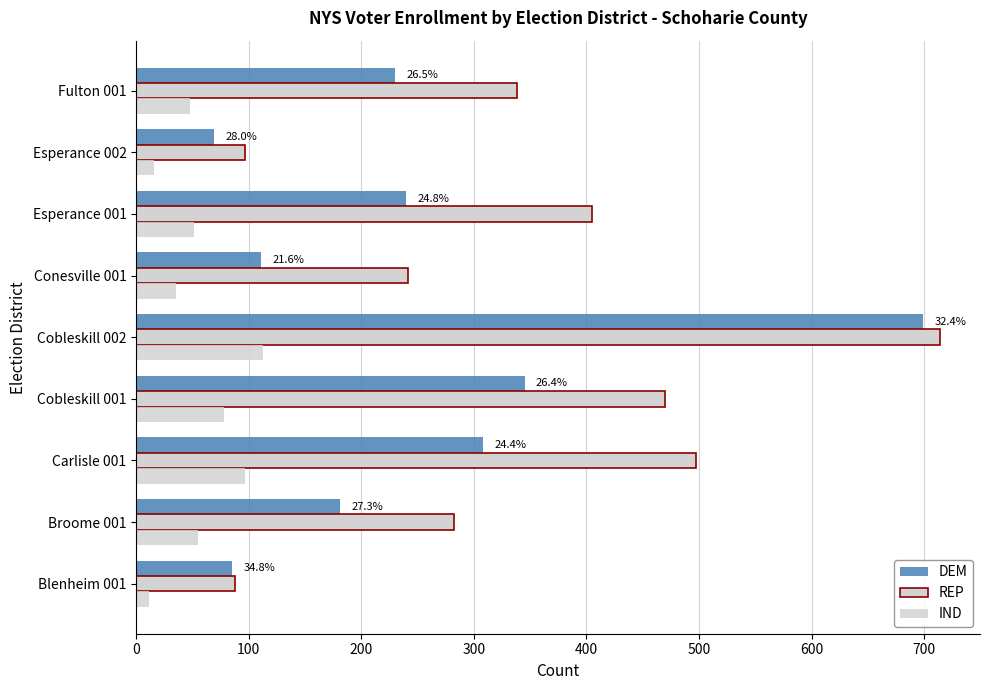

How many distinct data groups are displayed?

3